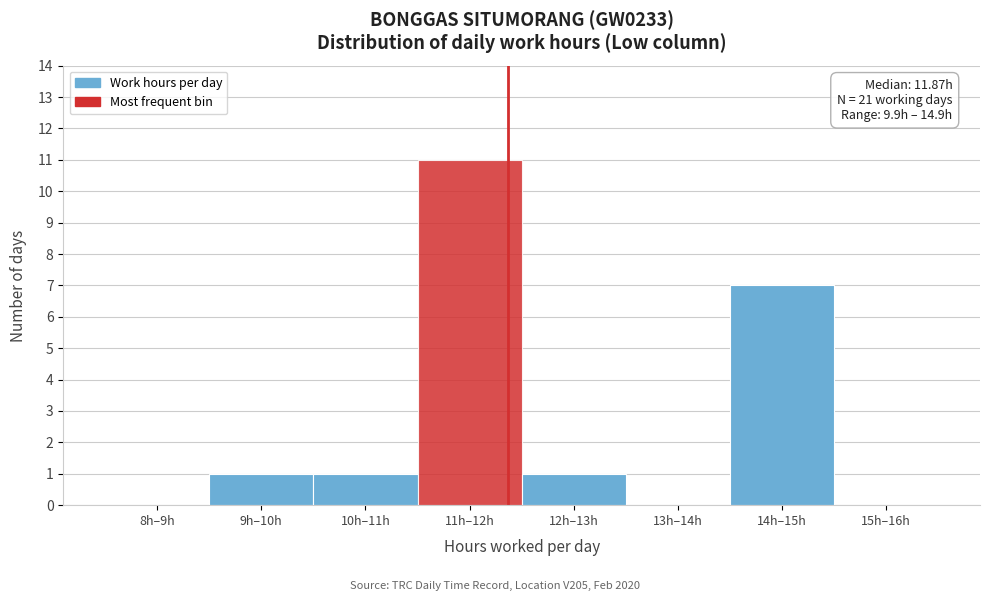

Reading left to right, transcribe all the data shown in this chart.

8h–9h=0	9h–10h=1	10h–11h=1	11h–12h=11	12h–13h=1	13h–14h=0	14h–15h=7	15h–16h=0